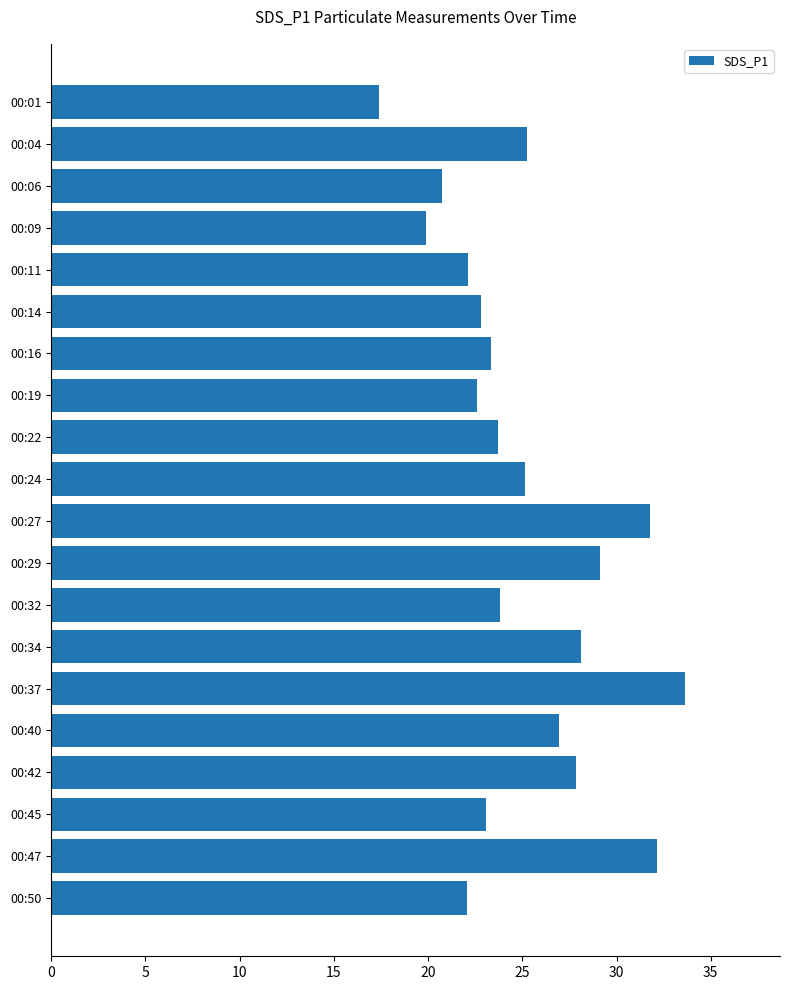

The chart shows a value of 15.3 at 00:37. True or false?

False